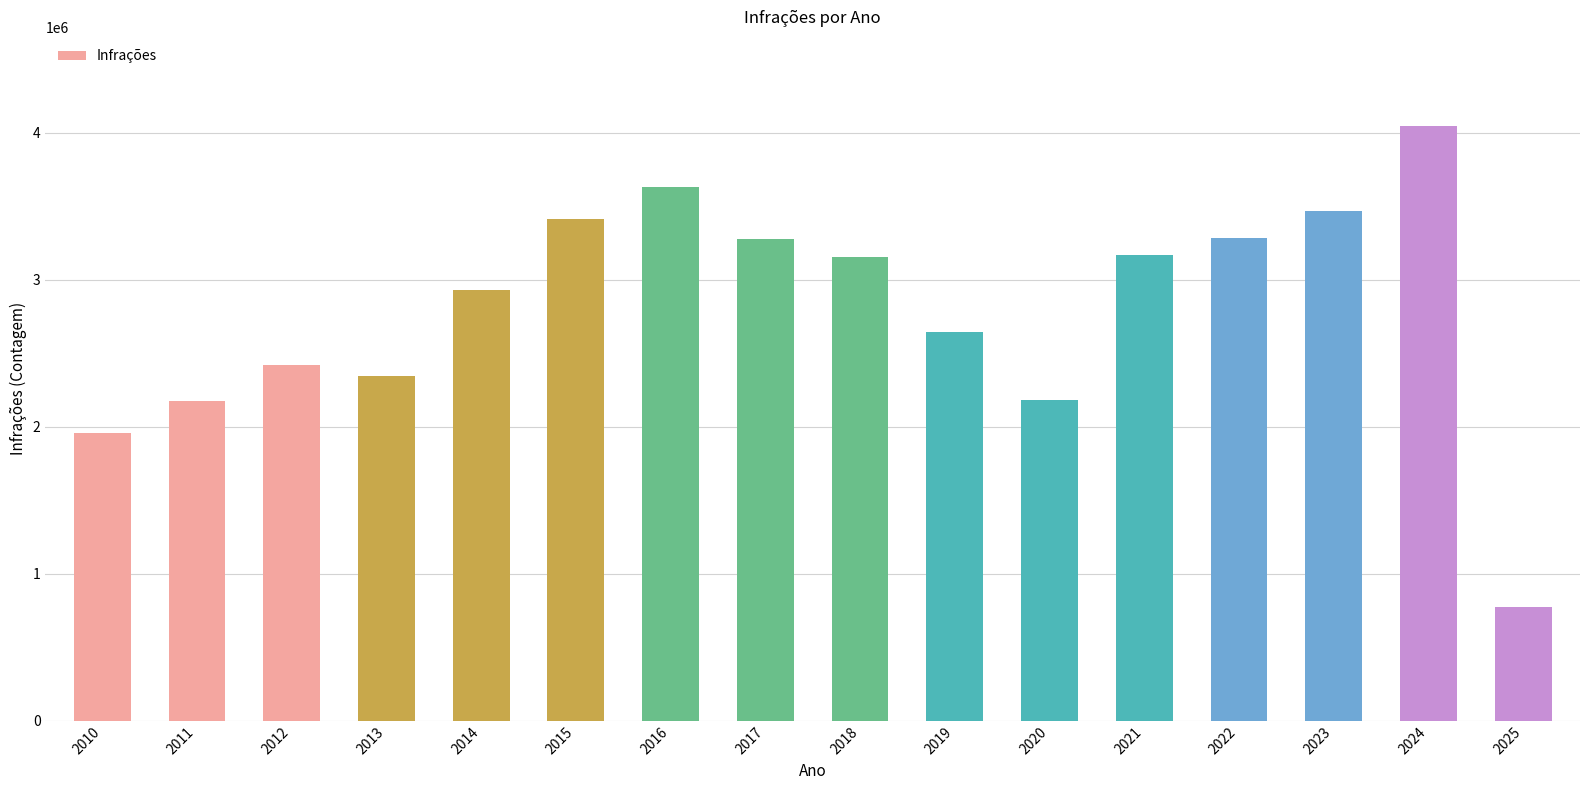

What is the sum of all values?

44853088